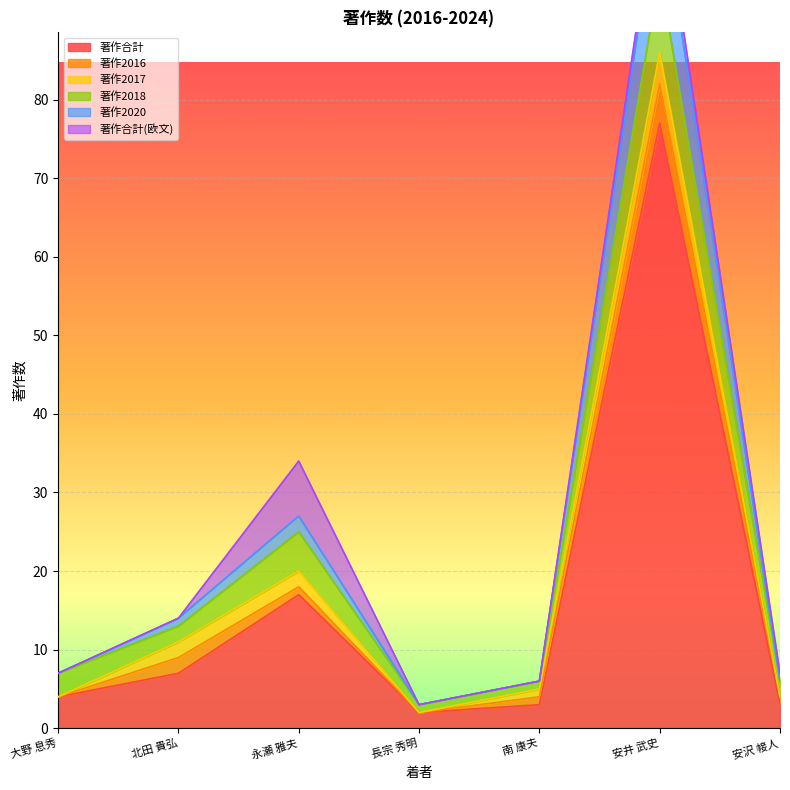

The value of 著作合計 at 北田 貴弘 is 7. True or false?

True